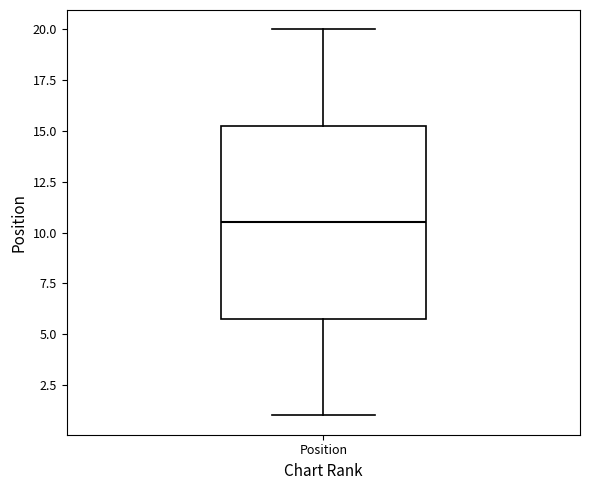

Where does the upper whisker of the box for Position end on the y-axis? The values are not printed on the chart, so give them approximately, as read against the axis.

20.0